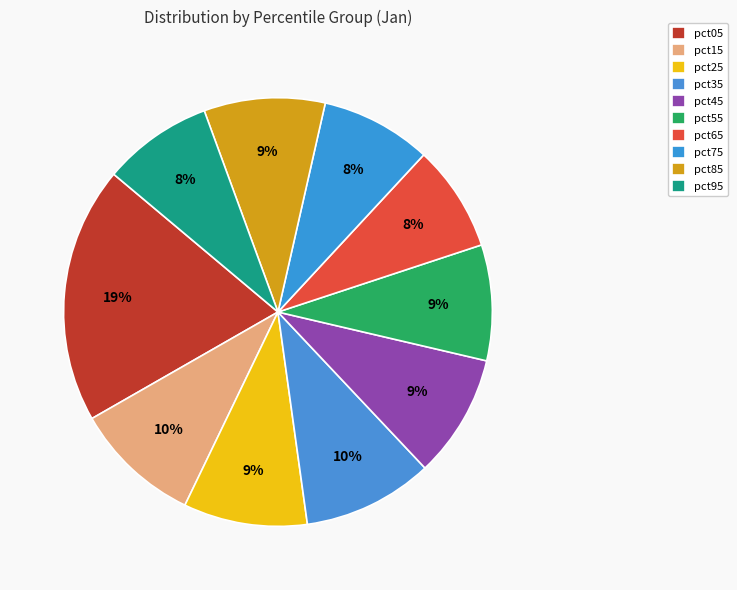

True or false: pct35 accounts for 10% of the total.

True